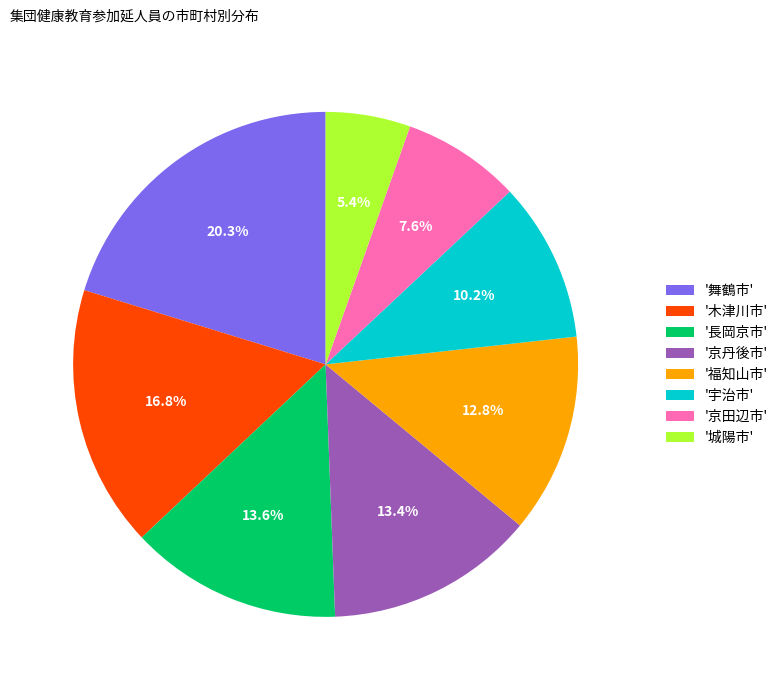

Is '宇治市' the majority of the pie?

No